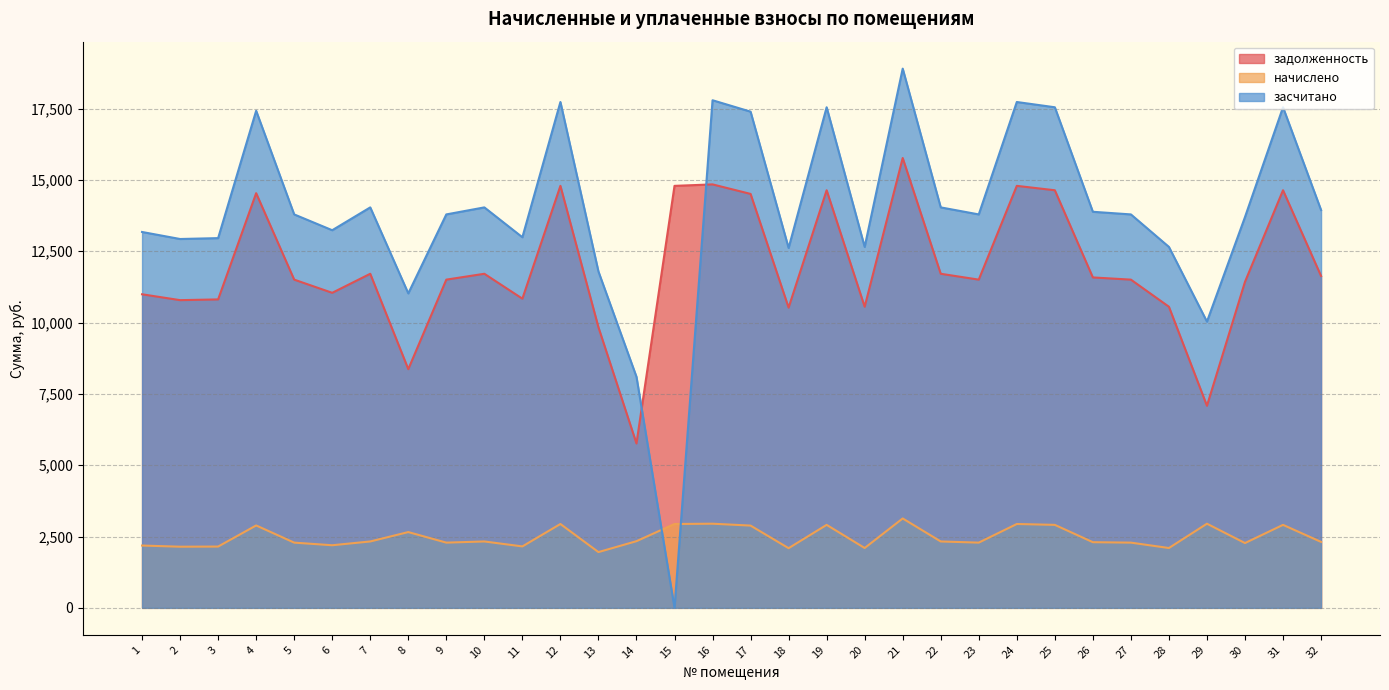

True or false: задолженность and засчитано cross at least once.

True